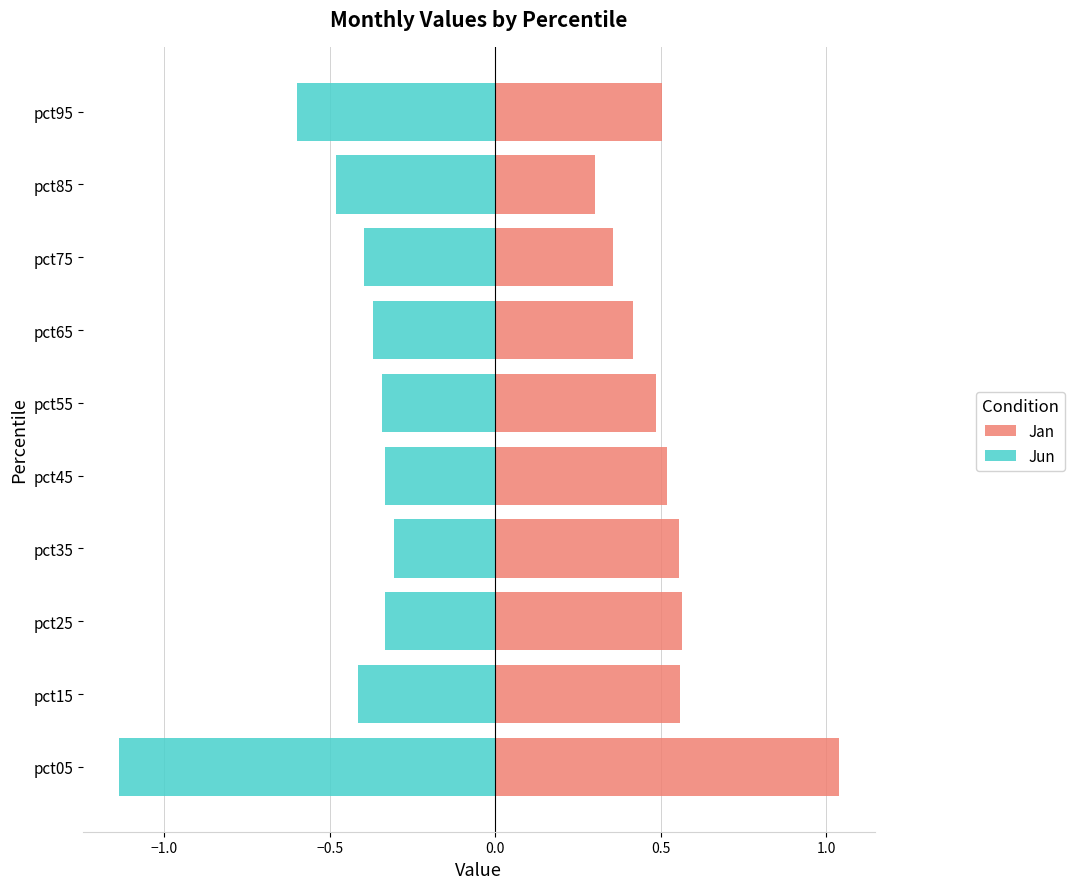

What is the smallest value displayed?

-1.1